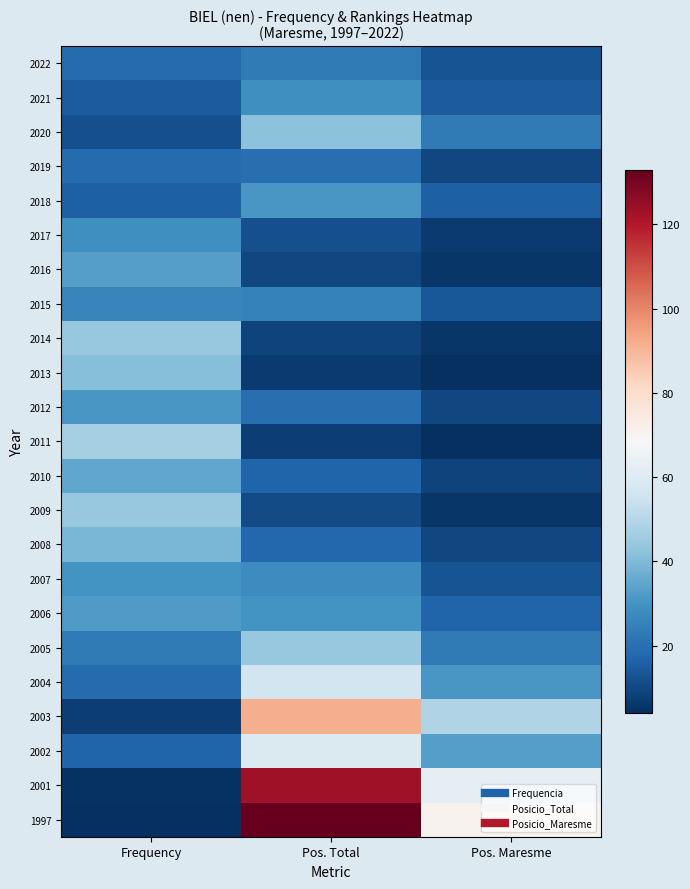

Reading left to right, transcribe all the data shown in this chart.

2022: Frequency=19	Pos. Total=23	Pos. Maresme=13
2021: Frequency=15	Pos. Total=29	Pos. Maresme=15
2020: Frequency=12	Pos. Total=42	Pos. Maresme=23
2019: Frequency=19	Pos. Total=20	Pos. Maresme=10
2018: Frequency=16	Pos. Total=31	Pos. Maresme=16
2017: Frequency=29	Pos. Total=12	Pos. Maresme=7
2016: Frequency=33	Pos. Total=10	Pos. Maresme=6
2015: Frequency=26	Pos. Total=25	Pos. Maresme=14
2014: Frequency=44	Pos. Total=9	Pos. Maresme=6
2013: Frequency=41	Pos. Total=7	Pos. Maresme=4
2012: Frequency=31	Pos. Total=20	Pos. Maresme=10
2011: Frequency=47	Pos. Total=8	Pos. Maresme=4
2010: Frequency=35	Pos. Total=17	Pos. Maresme=9
2009: Frequency=44	Pos. Total=11	Pos. Maresme=6
2008: Frequency=39	Pos. Total=18	Pos. Maresme=10
2007: Frequency=30	Pos. Total=28	Pos. Maresme=13
2006: Frequency=32	Pos. Total=30	Pos. Maresme=17
2005: Frequency=23	Pos. Total=44	Pos. Maresme=23
2004: Frequency=19	Pos. Total=56	Pos. Maresme=31
2003: Frequency=8	Pos. Total=92	Pos. Maresme=49
2002: Frequency=17	Pos. Total=59	Pos. Maresme=33
2001: Frequency=5	Pos. Total=123	Pos. Maresme=62
1997: Frequency=4	Pos. Total=133	Pos. Maresme=71